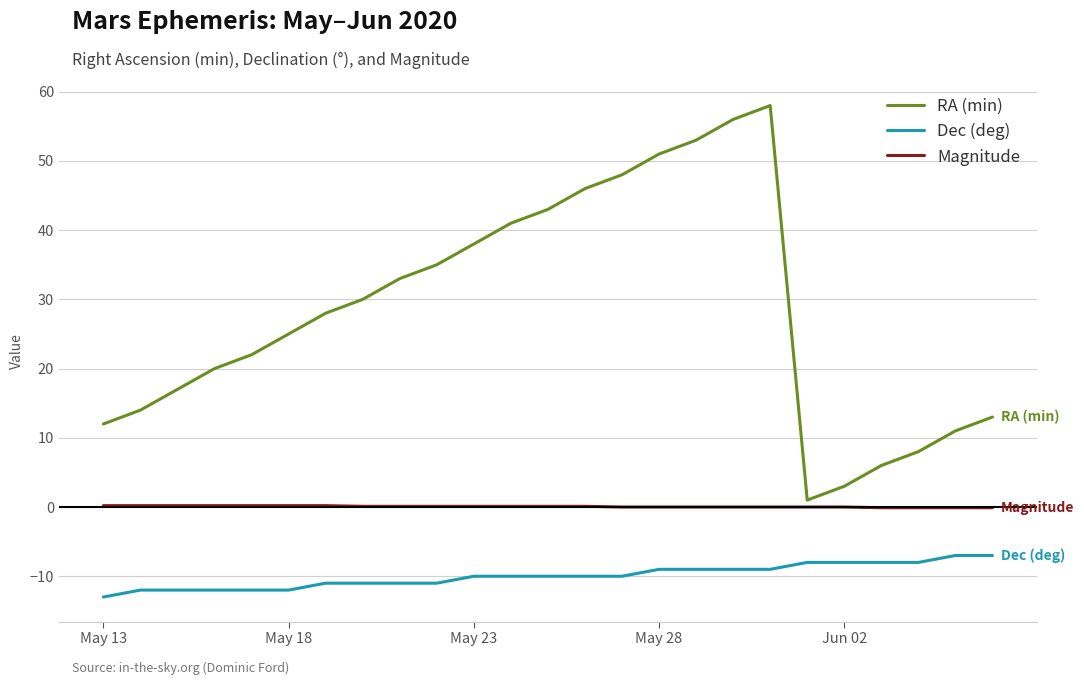

Rank the series by their average value, from lowest to highest.

Dec (deg), Magnitude, RA (min)